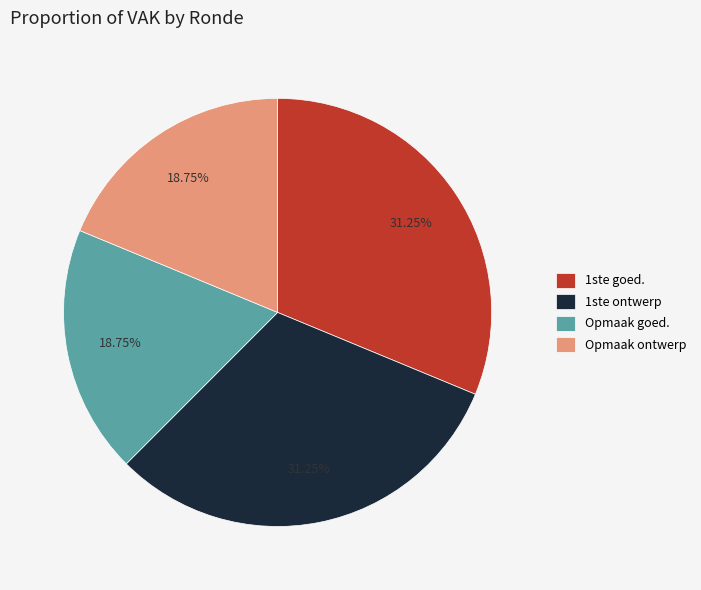

To the nearest percent, what is the average slice percentage?

25%